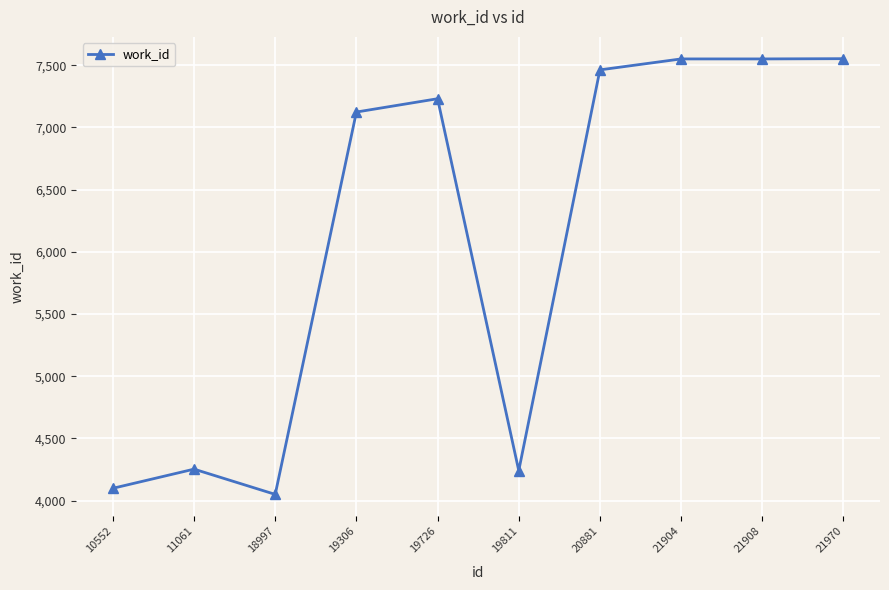

How many values are below 7231?

5